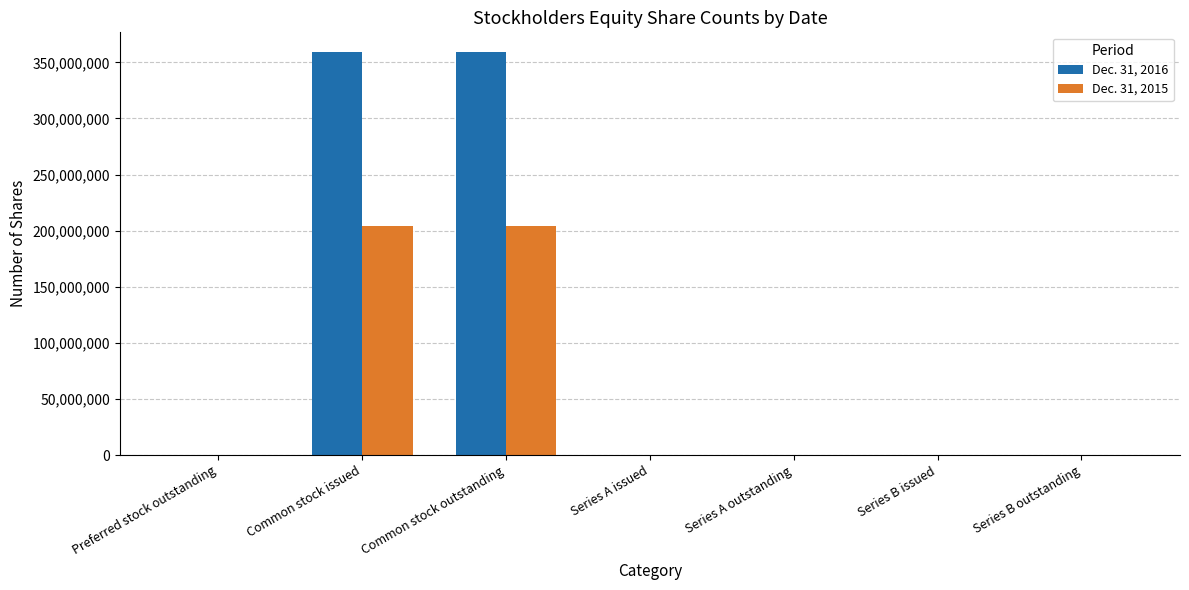

What is the maximum value shown in the chart?

358840221